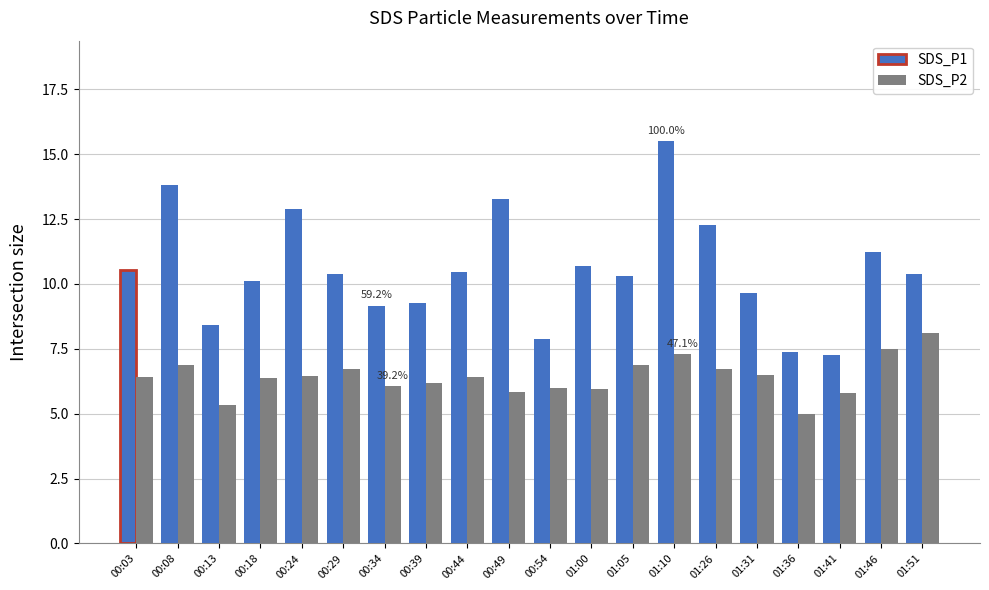

What position from the left is 01:46?

19